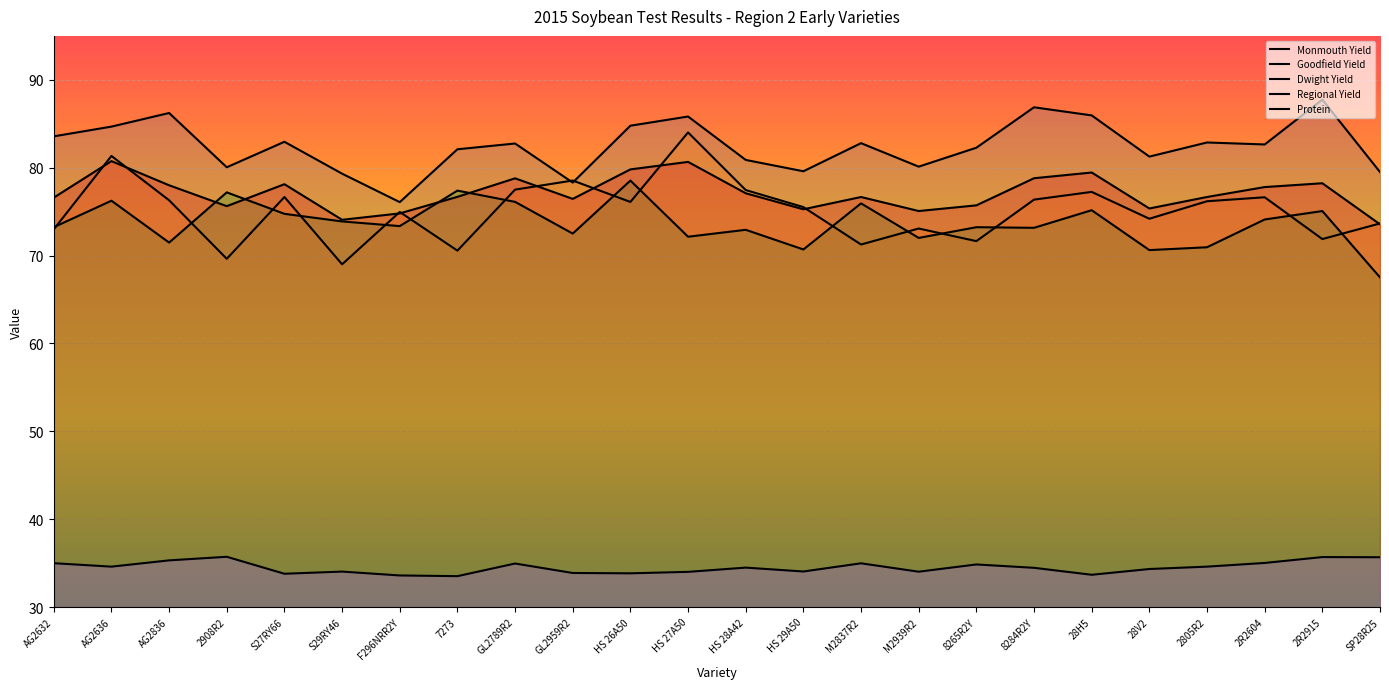

Reading left to right, transcribe all the data shown in this chart.

Monmouth Yield: 83.6	84.7	86.2	80.0	83.0	79.3	76.1	82.1	82.8	78.3	84.8	85.8	80.9	79.6	82.8	80.1	82.3	86.9	86.0	81.3	82.9	82.6	87.7	79.5
Goodfield Yield: 73.0	81.3	76.3	69.6	76.7	69.0	75.0	70.6	77.5	78.5	76.1	84.0	77.5	75.5	71.3	73.1	71.6	76.4	77.2	74.2	76.2	76.6	71.9	73.7
Dwight Yield: 73.2	76.2	71.5	77.2	74.8	73.9	73.4	77.4	76.1	72.5	78.5	72.1	72.9	70.7	75.9	72.0	73.2	73.2	75.2	70.6	70.9	74.1	75.1	67.5
Regional Yield: 76.6	80.8	78.0	75.6	78.1	74.1	74.8	76.7	78.8	76.5	79.8	80.7	77.1	75.3	76.7	75.1	75.7	78.8	79.5	75.4	76.7	77.8	78.2	73.6
Protein: 35.0	34.6	35.3	35.7	33.8	34.0	33.6	33.5	35.0	33.9	33.8	34.0	34.5	34.0	35.0	34.0	34.8	34.5	33.7	34.3	34.6	35.0	35.7	35.7